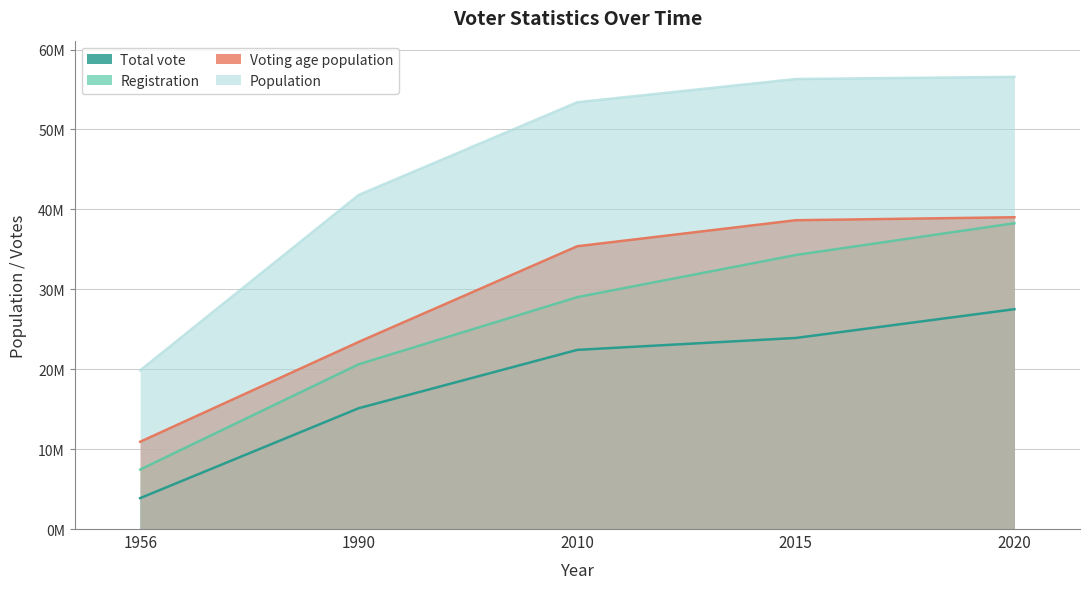

Is it true that Voting age population equals 35389896 at 2010?

True